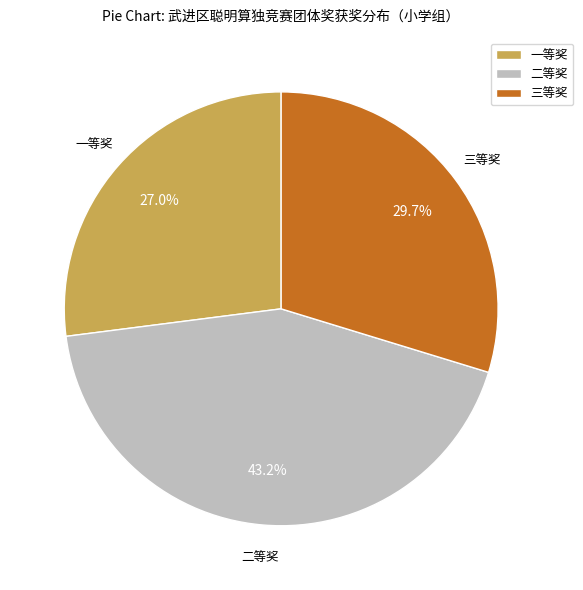

Is the sum of 二等奖 and 三等奖 greater than half?

Yes